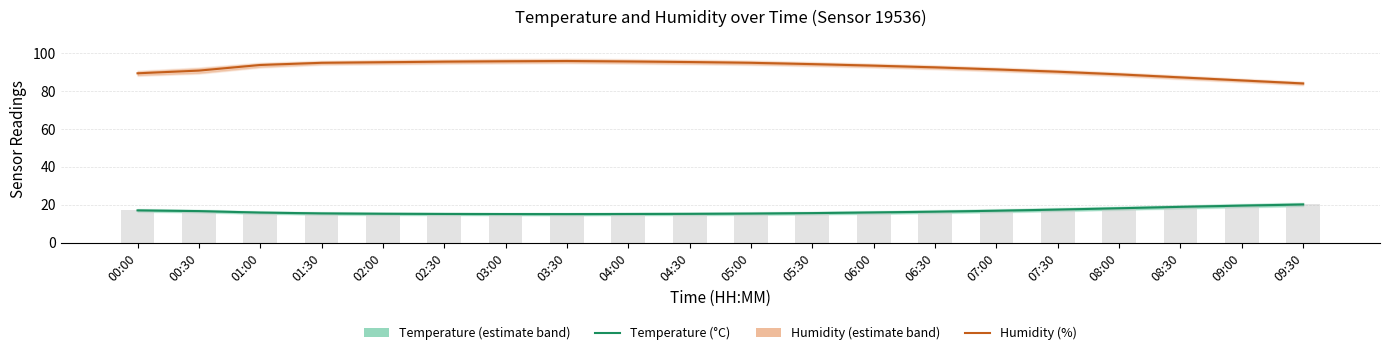

What is the difference between the Temperature (°C) values at 02:00 and 05:30?

0.4